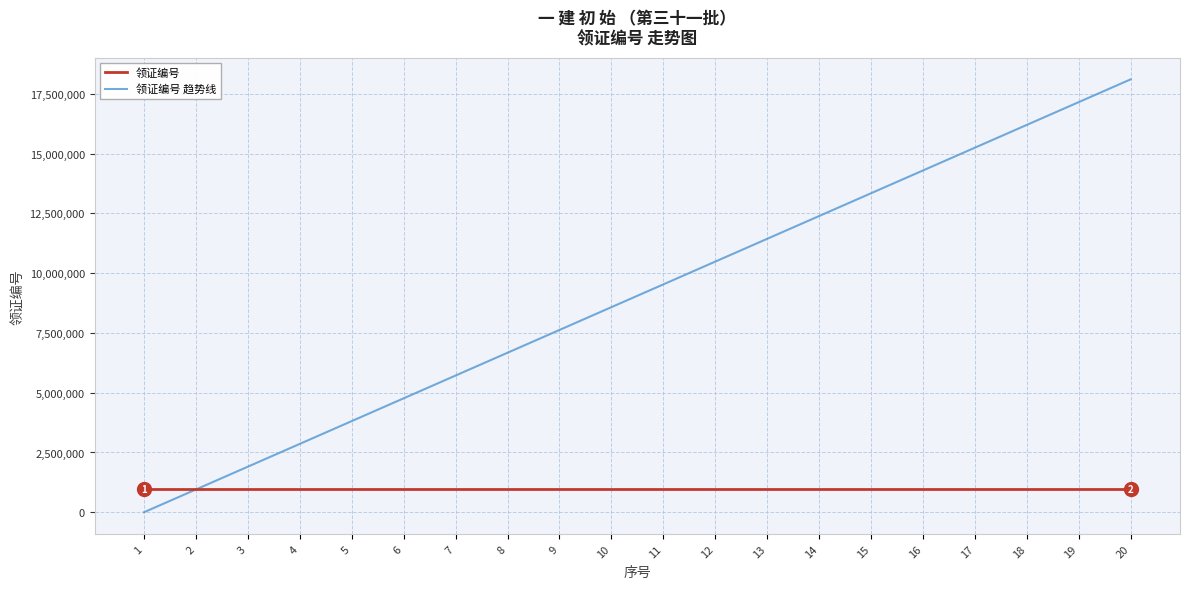

Does the chart display data point markers on the line(s)?

No